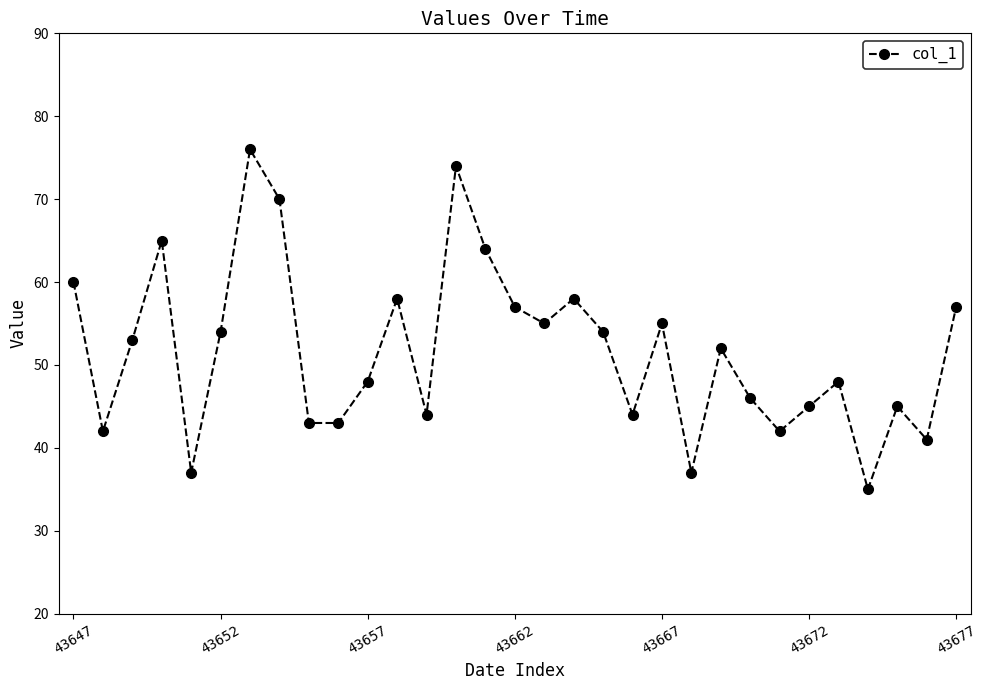

What is the average value?

52